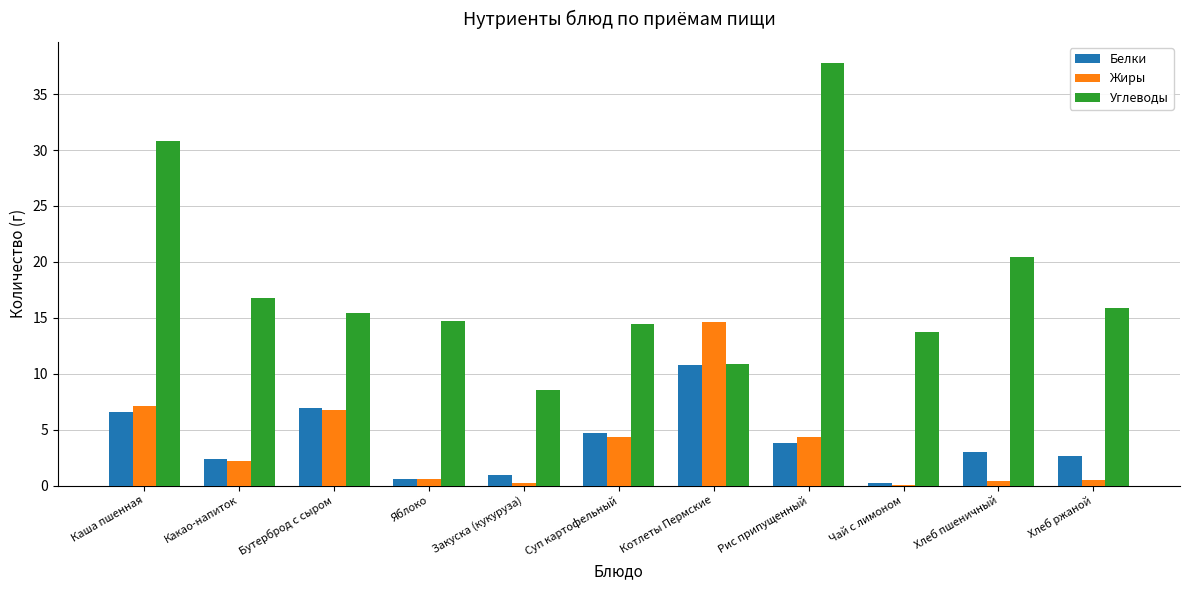

What is the sum of the Углеводы values at Каша пшенная and Какао-напиток?

47.6